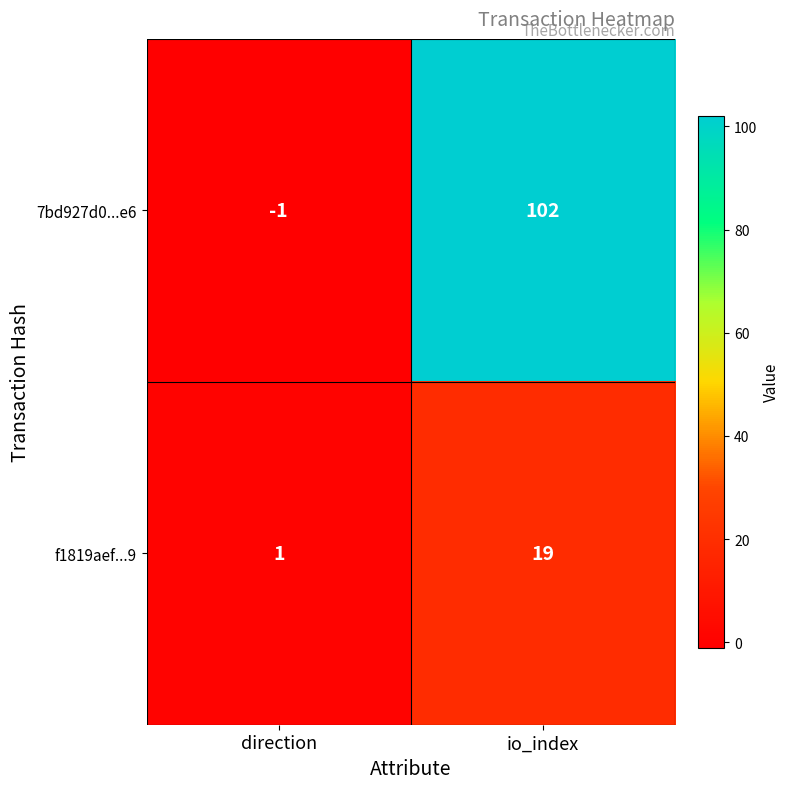

The value of 7bd927d0...e6 at io_index is 102. True or false?

True